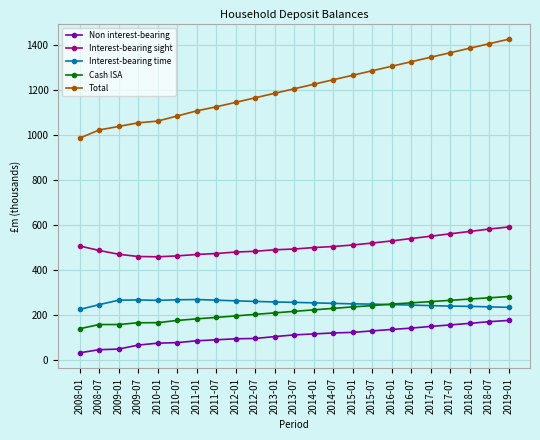

What is the spread (max minus min) of values at 2011-07?

1033.9